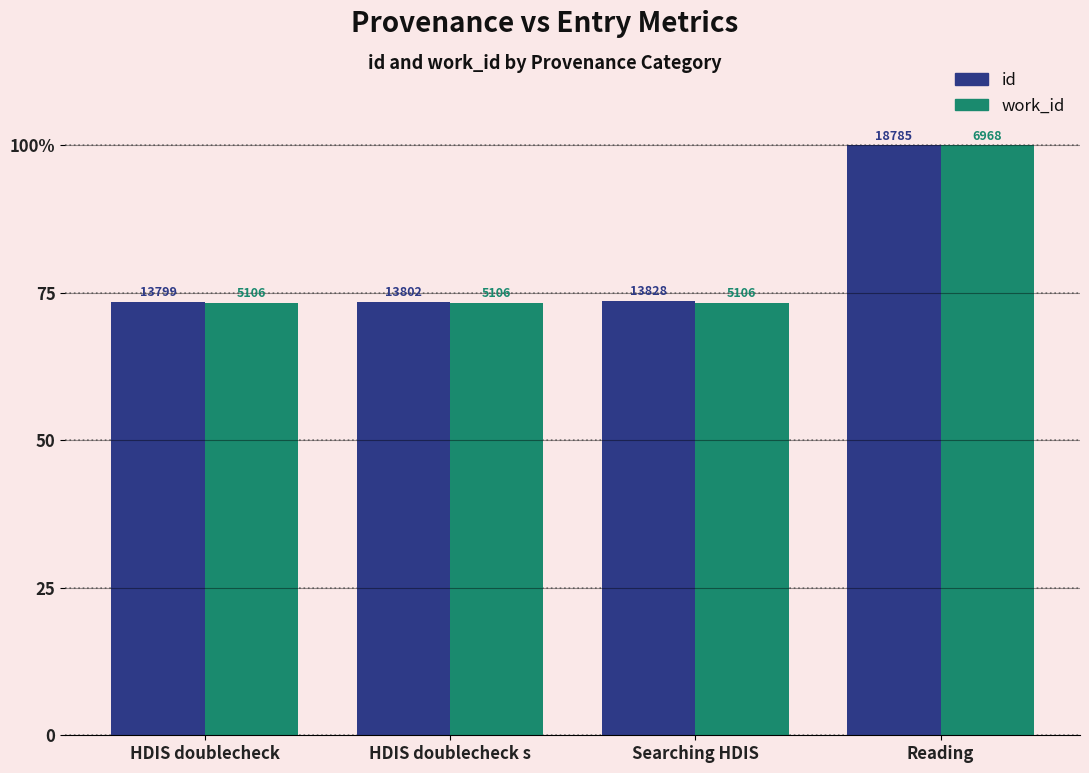

What is the sum of all work_id values?

319.8